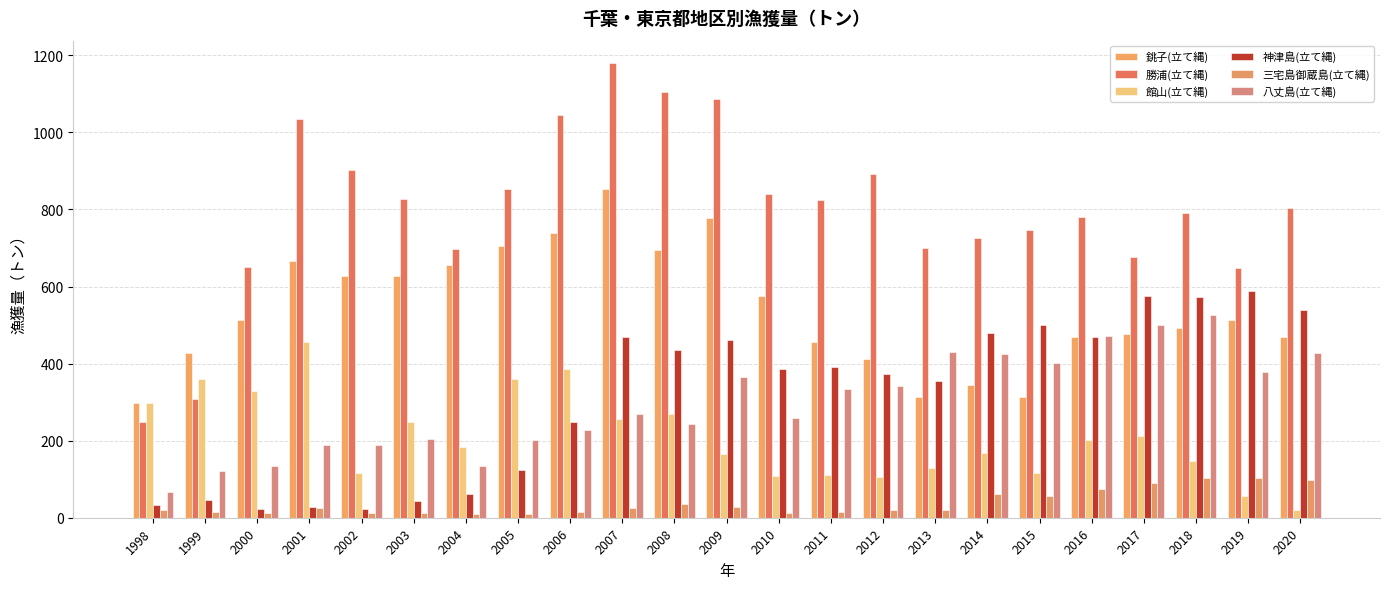

Reading left to right, transcribe all the data shown in this chart.

銚子(立て縄): 299	427	514	665	628	628	656	705	738	854	695	779	576	456	412	313	344	313	469	478	492	513	469
勝浦(立て縄): 249	308	650	1035	903	828	697	854	1046	1179	1106	1086	840	825	892	701	725	747	781	677	790	648	805
館山(立て縄): 298	359	328	456	117	248	184	361	386	257	268	165	107	110	106	130	167	117	203	213	147	57	21
神津島(立て縄): 32	45	23	28	23	44	61	124	249	470	434	462	385	392	374	356	479	501	470	575	572	589	539
三宅島御蔵島(立て縄): 20	14	12	25	11	11	9	10	15	24	36	28	11	16	21	20	61	56	75	90	104	102	97
八丈島(立て縄): 67	120	134	189	188	204	133	202	227	268	242	364	260	334	341	429	425	402	471	500	525	378	427